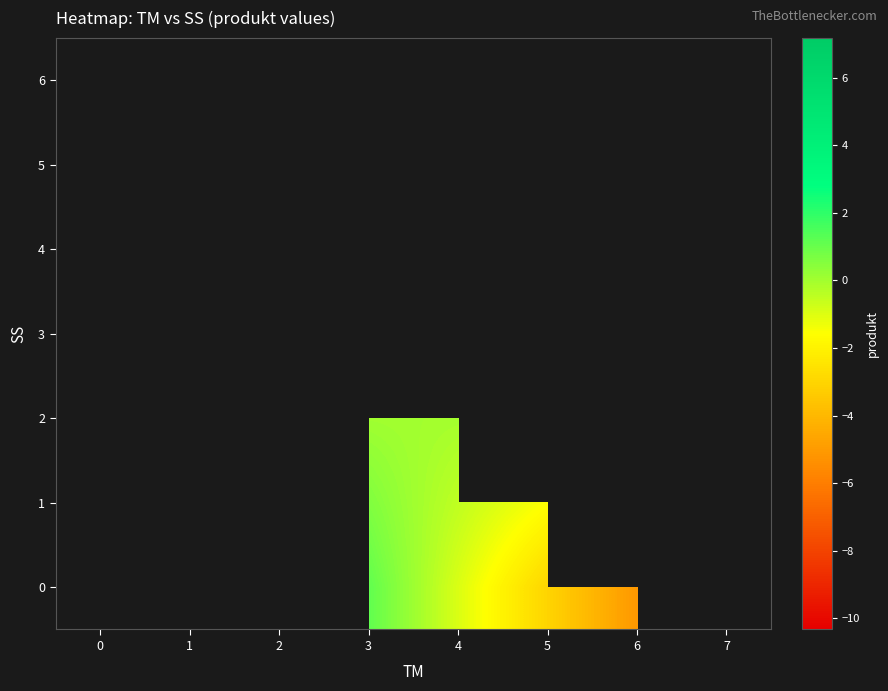

Rank the series by their maximum value, from highest to lowest.

0, 1, 2, 3, 4, 5, 6